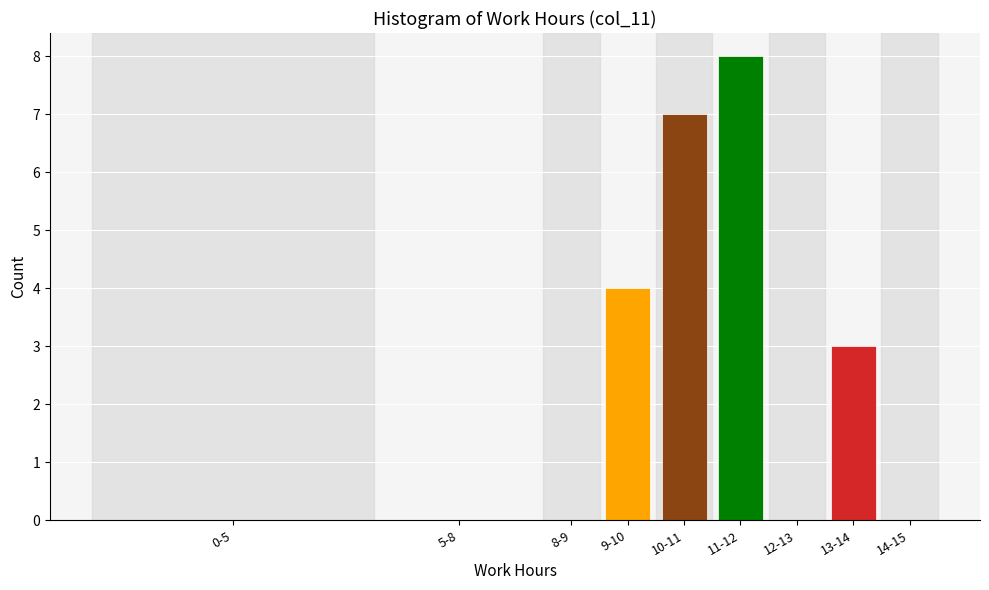

Reading left to right, what are all the values shown in this chart?

0-5=0	5-8=0	8-9=0	9-10=4	10-11=7	11-12=8	12-13=0	13-14=3	14-15=0